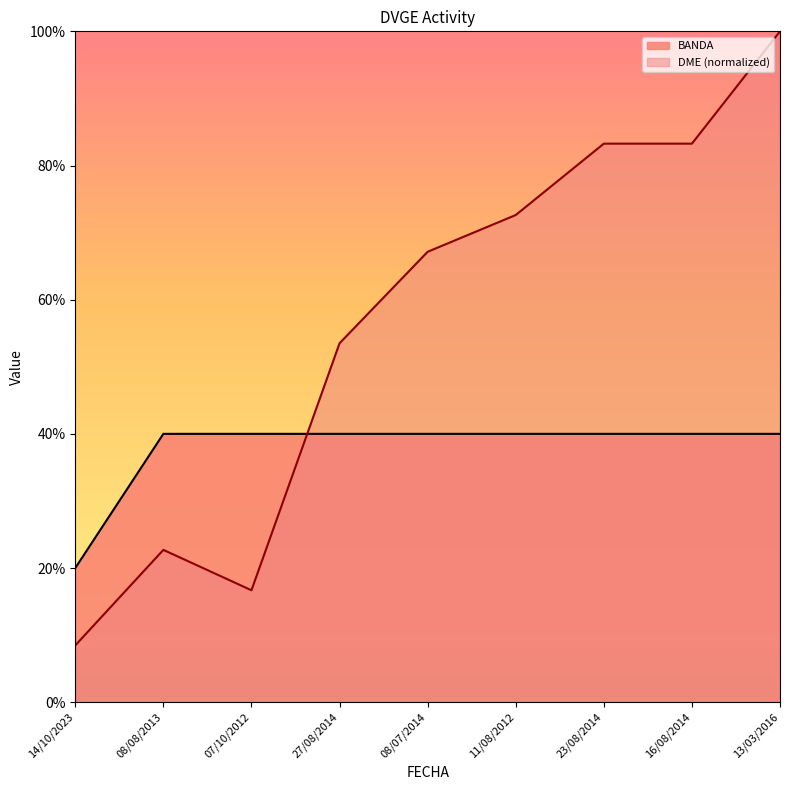

What is the difference between the maximum and minimum values in the DME series?

91.5